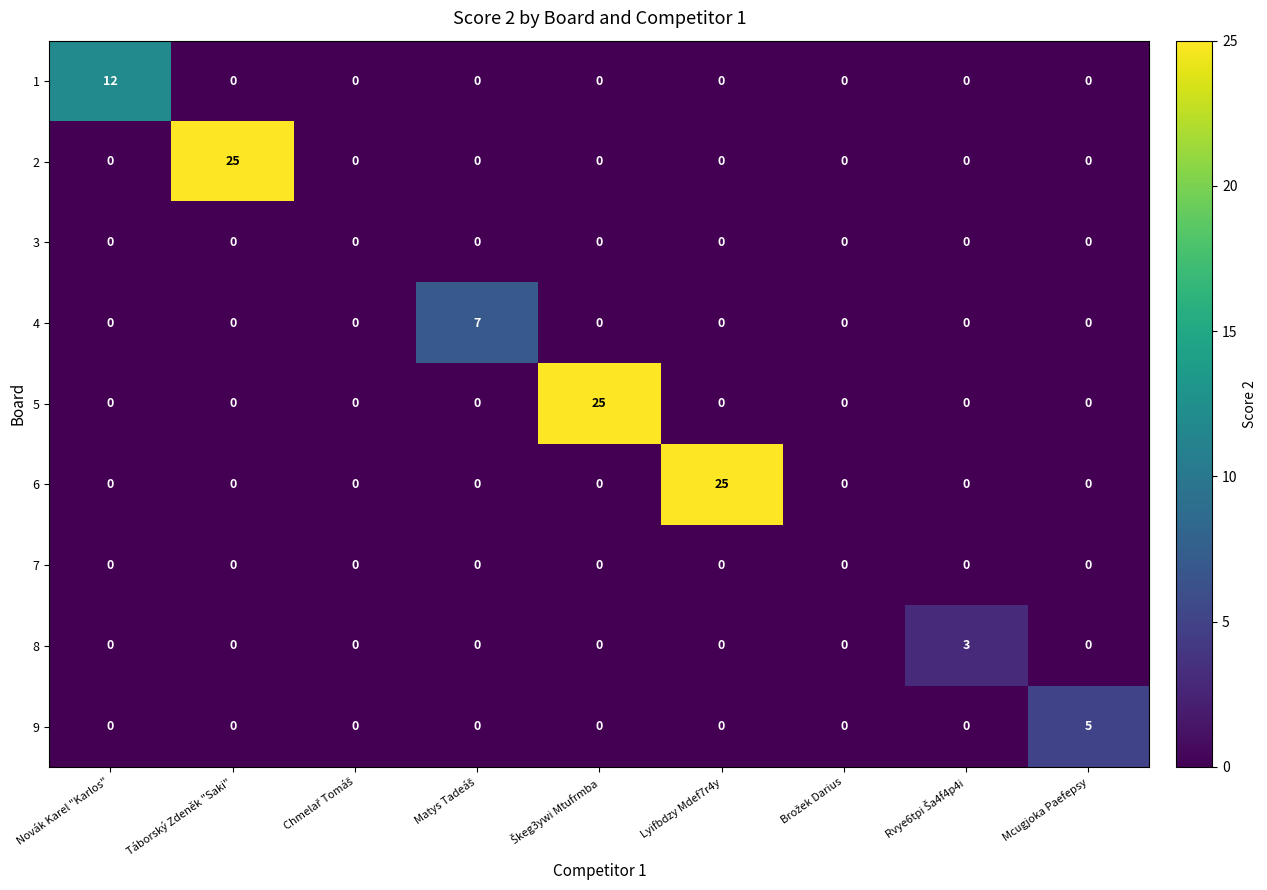

What is the difference between the maximum and minimum values in the 2 series?

25